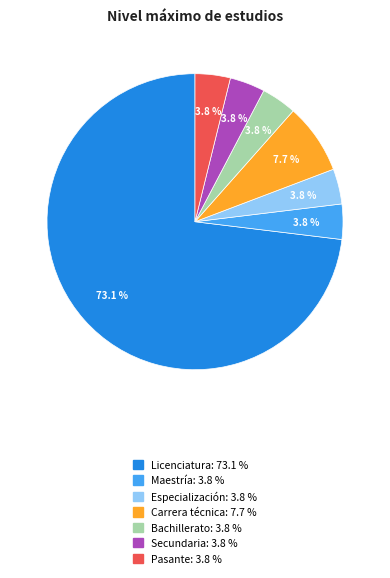

To the nearest percent, what is the difference between the largest and smallest slice percentages?

69%